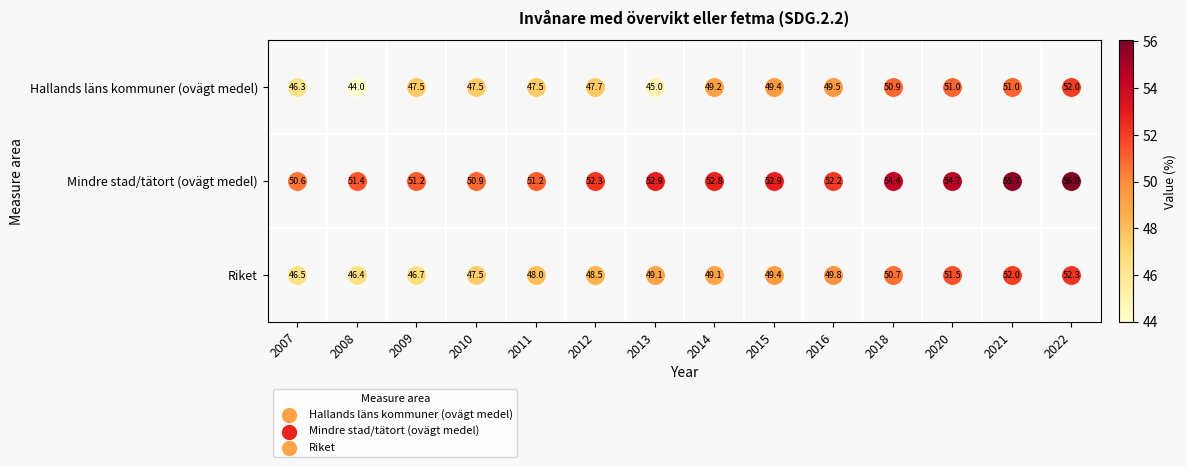

What is the difference between the maximum and second lowest values in the Mindre stad/tätort (ovägt medel) series?

5.1